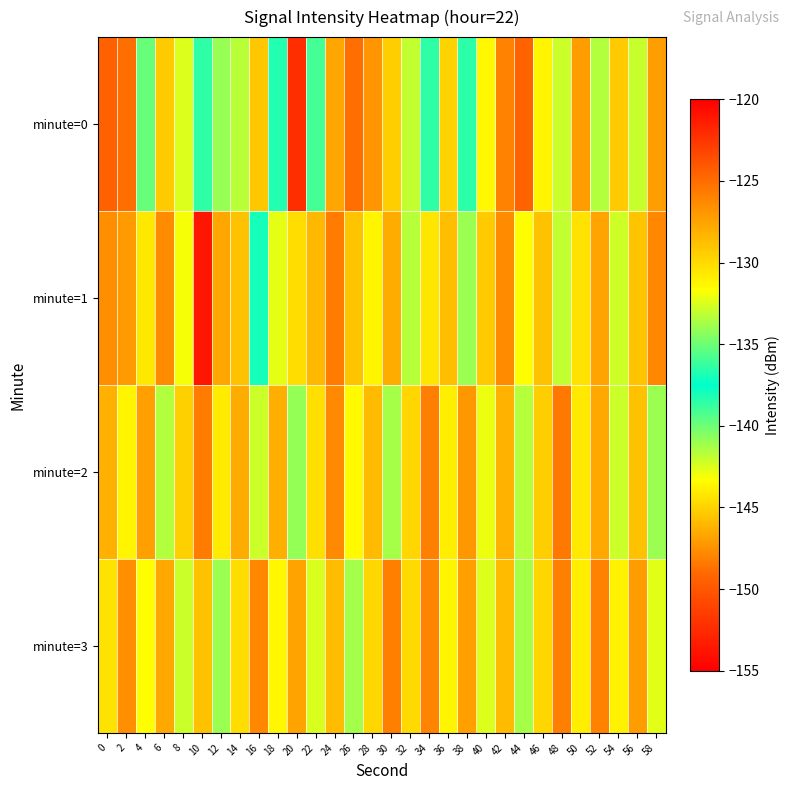

Reading right to left, extract all data points from this chart.

minute=0: 58=-127.3	56=-132.9	54=-129.3	52=-133.4	50=-127.2	48=-132.9	46=-131.2	44=-124.6	42=-126.1	40=-131.4	38=-136.5	36=-129.7	34=-136.5	32=-133.1	30=-129.5	28=-126.9	26=-125.1	24=-127.7	22=-136.0	20=-152.3	18=-138.3	16=-129.1	14=-133.3	12=-134.1	10=-138.6	8=-132.5	6=-129.3	4=-135.2	2=-125.1	0=-124.5
minute=1: 58=-126.2	56=-129.0	54=-132.8	52=-127.6	50=-130.3	48=-133.1	46=-128.9	44=-131.7	42=-126.5	40=-129.2	38=-134.0	36=-128.8	34=-130.6	32=-133.3	30=-127.9	28=-131.2	26=-129.0	24=-125.7	22=-128.5	20=-130.1	18=-132.2	16=-137.0	14=-128.9	12=-127.6	10=-121.0	8=-131.9	6=-126.4	4=-130.7	2=-127.1	0=-126.5
minute=2: 58=-134.0	56=-128.9	54=-132.9	52=-127.8	50=-130.7	48=-125.6	46=-129.5	44=-133.3	42=-128.2	40=-132.1	38=-127.0	36=-130.9	34=-125.9	32=-129.8	30=-133.7	28=-128.6	26=-131.5	24=-126.3	22=-130.2	20=-134.1	18=-128.0	16=-132.9	14=-127.9	12=-130.8	10=-125.7	8=-129.6	6=-133.5	4=-127.3	2=-131.2	0=-128.1
minute=3: 58=-132.3	56=-127.2	54=-131.1	52=-126.0	50=-130.9	48=-125.9	46=-129.8	44=-133.7	42=-128.6	40=-132.5	38=-127.3	36=-131.2	34=-126.1	32=-130.0	30=-125.9	28=-129.9	26=-133.8	24=-128.7	22=-132.6	20=-127.5	18=-131.3	16=-126.2	14=-130.1	12=-134.0	10=-128.9	8=-132.9	6=-127.8	4=-131.7	2=-126.6	0=-130.5